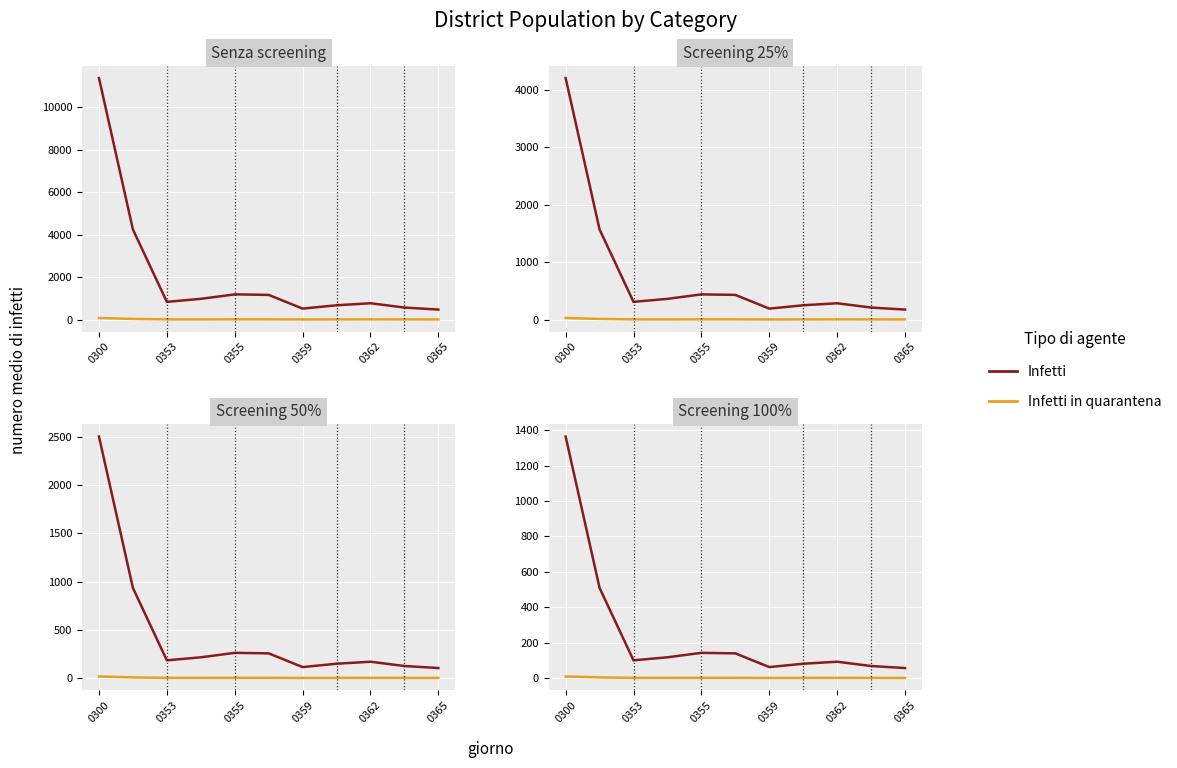

What is the minimum value shown in the chart?

0.3